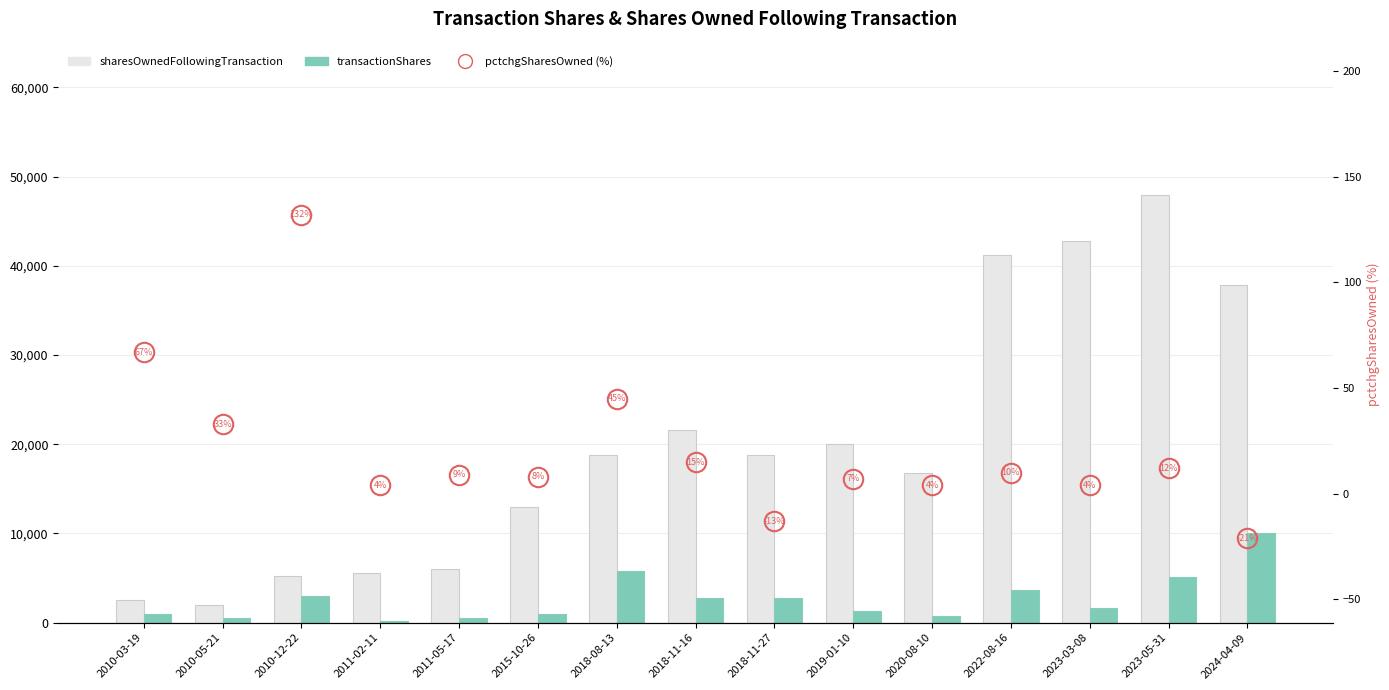

What value does the pctchgSharesOwned (%) series have at 2015-10-26?

8